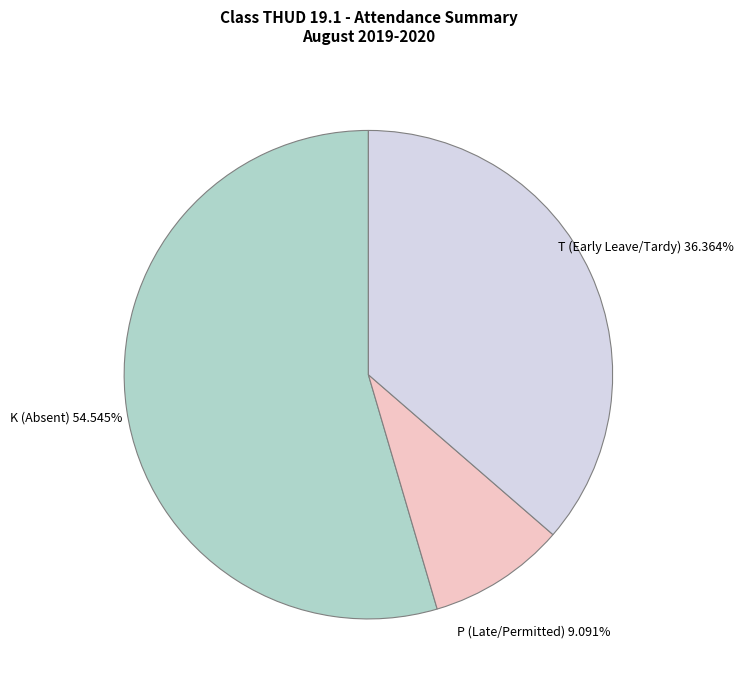

How many slices are in this pie chart?

3